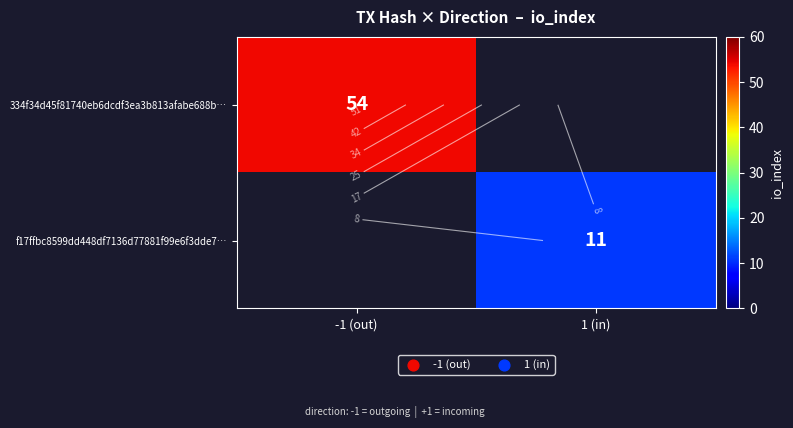

What is the greatest value displayed?

54